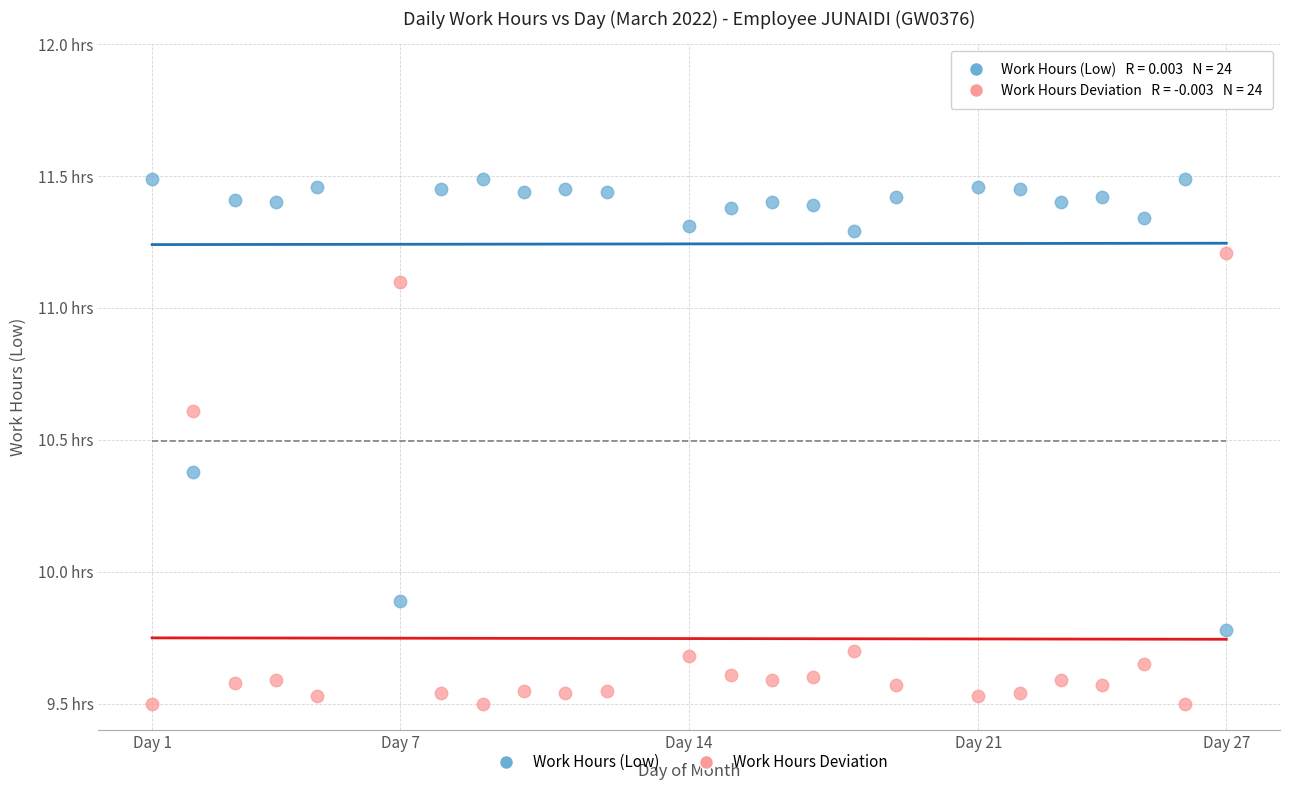

Which series contains the lowest Y value?

Work Hours Deviation